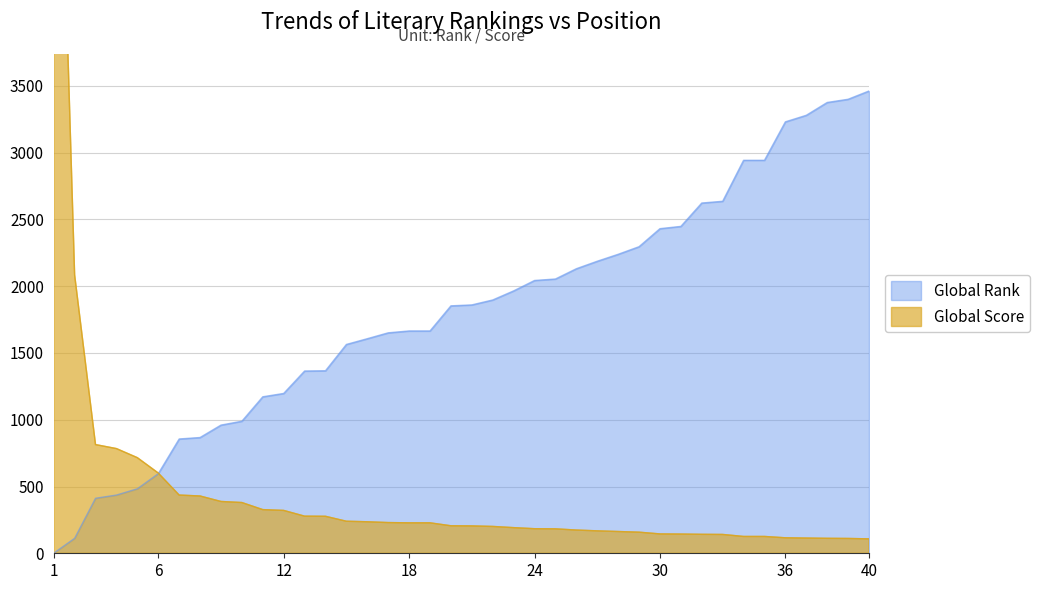

The Global Score series shows 79 at 34. True or false?

False